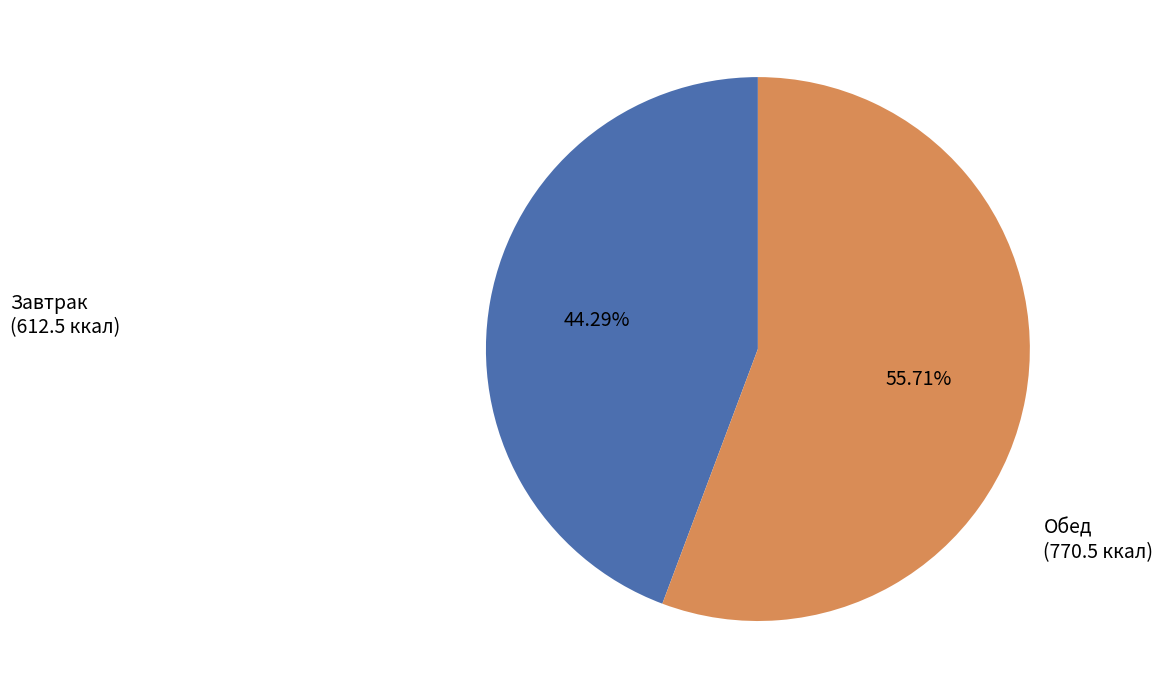

Is there any slice that represents more than half of the pie?

Yes